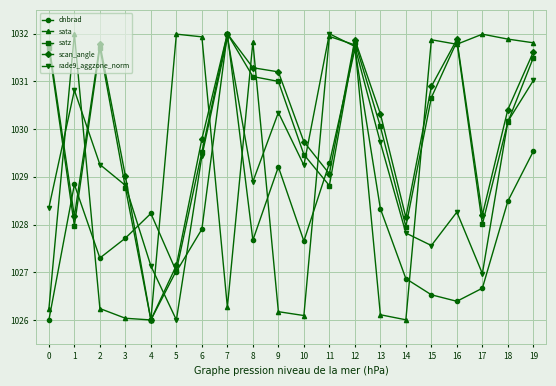

Between which two adjacent categories do sata and dnbrad first intersect?

1 and 2